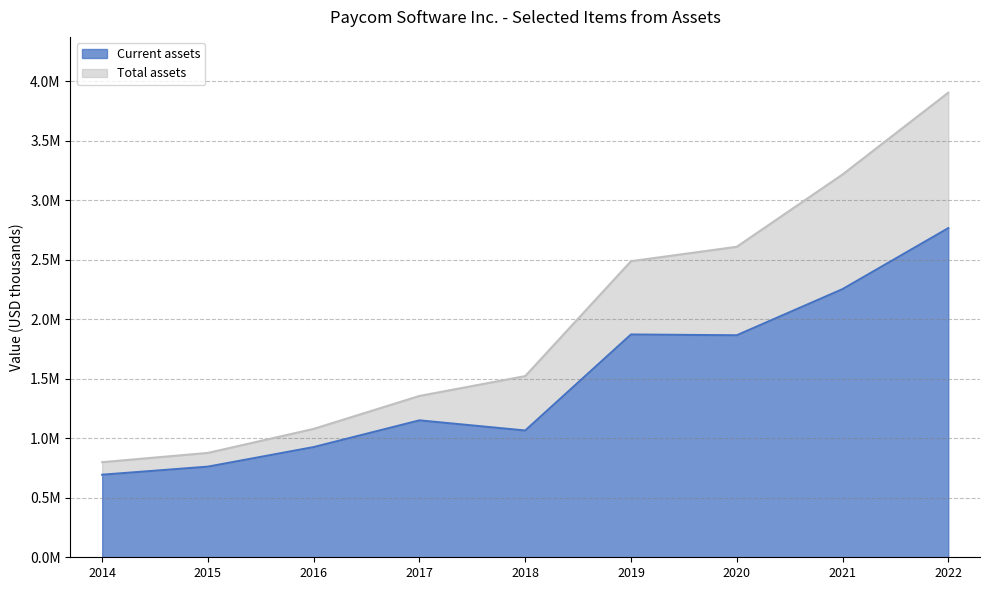

Which label corresponds to the largest value in the chart?

2022